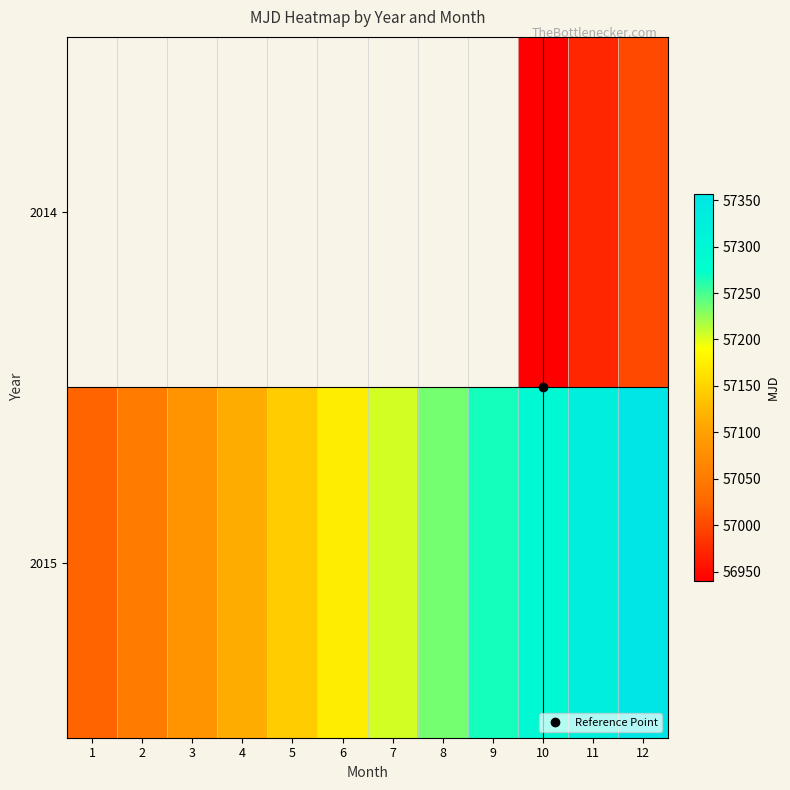

Read the 2015 value at 1.

57023.0